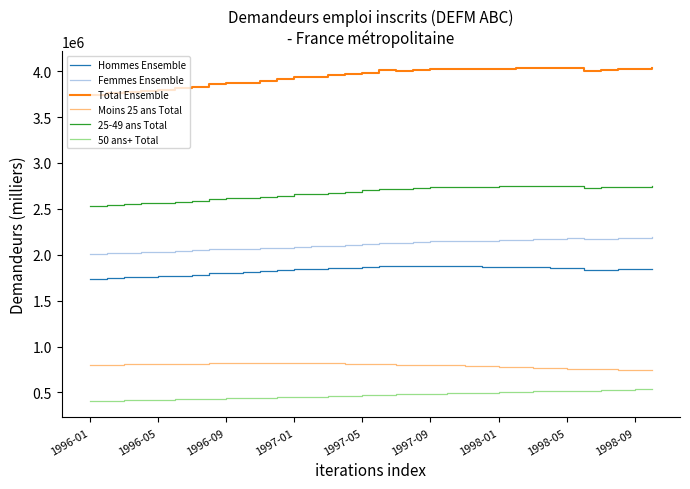

Count the number of data series in this chart.

6